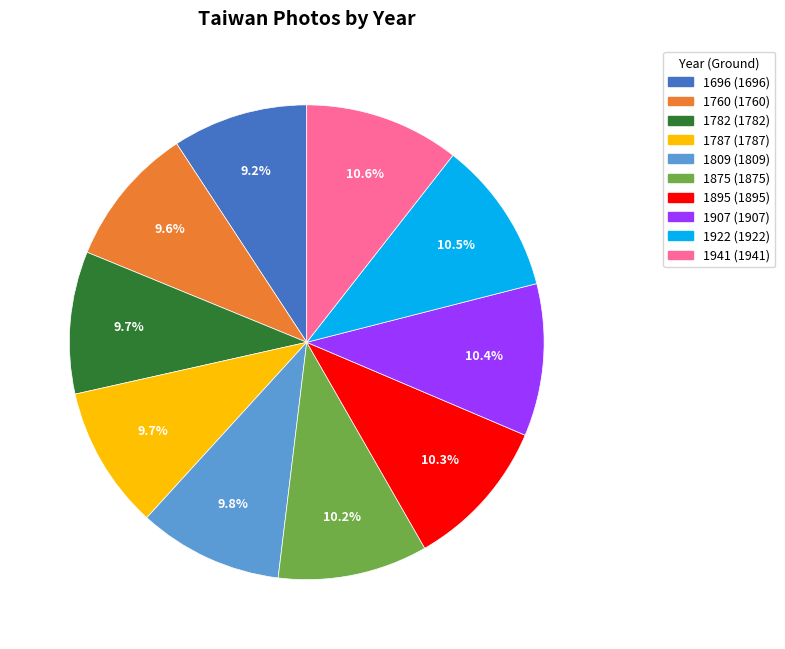

Does 1760 account for over 50% of the chart?

No